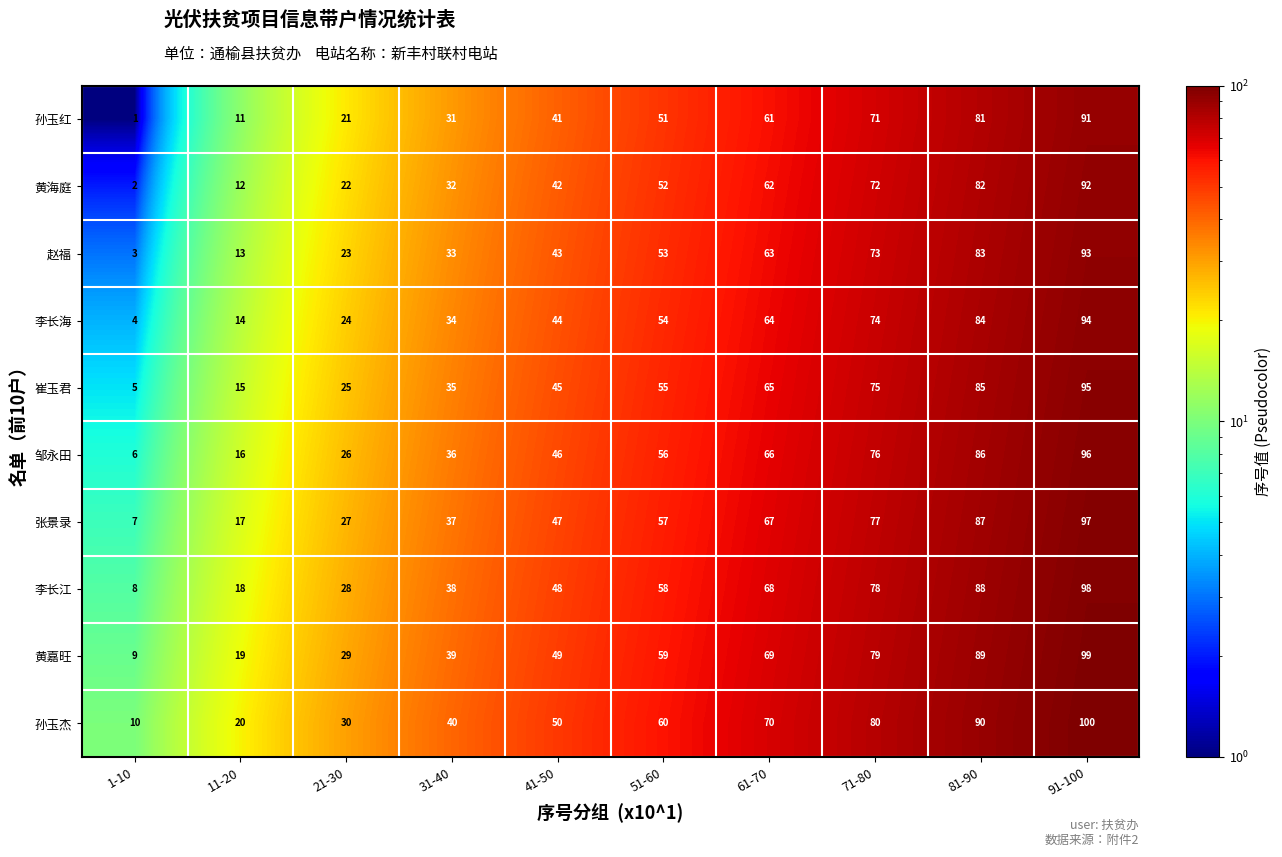

How many values in the 赵福 series are below 53?

5